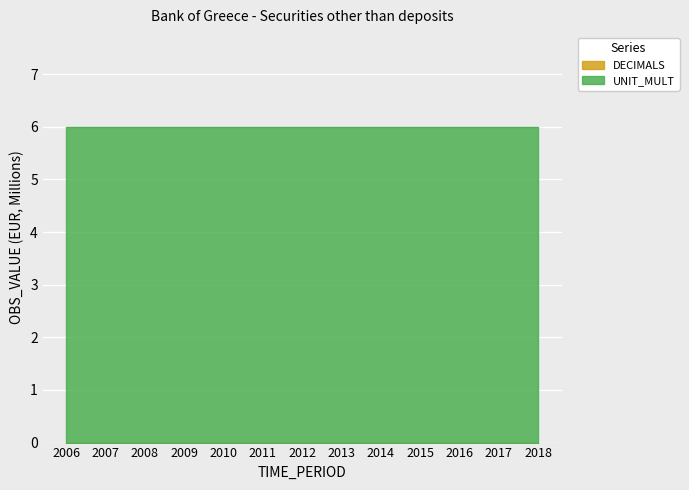

List the series in order of their peak value, highest first.

UNIT_MULT, DECIMALS